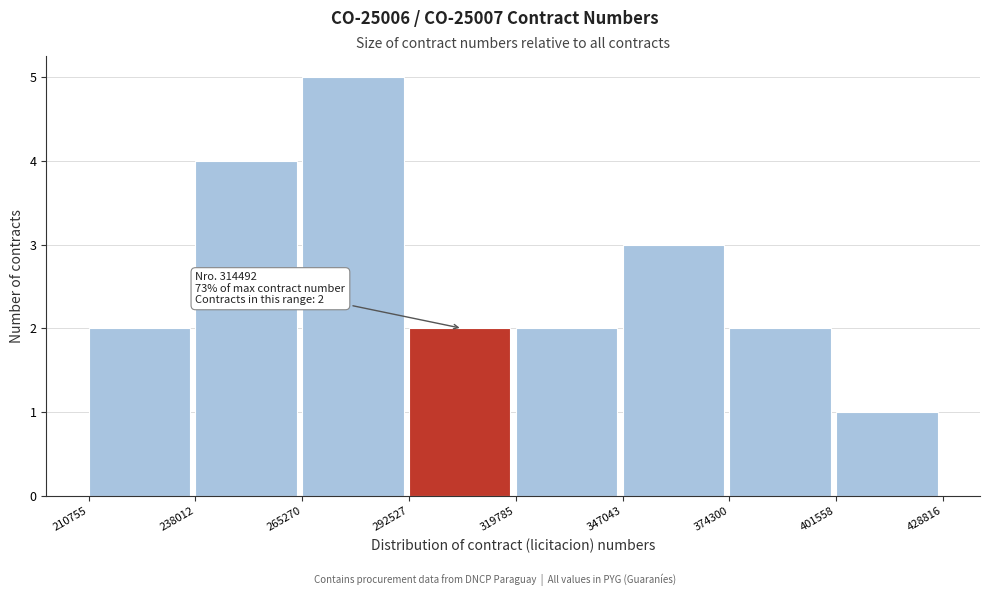

Over which range of the x-axis is the bar tallest?

265270 to 292527